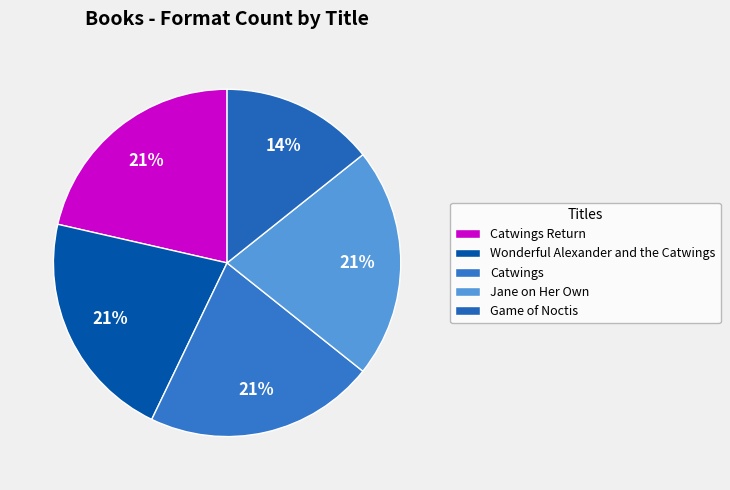

To the nearest percent, what portion does Jane on Her Own represent?

21%